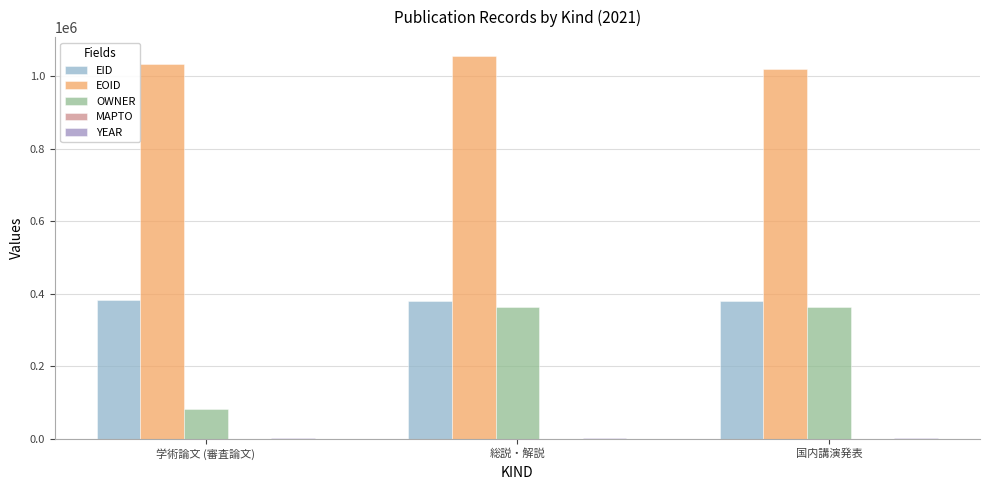

What is the greatest value displayed?

1055354